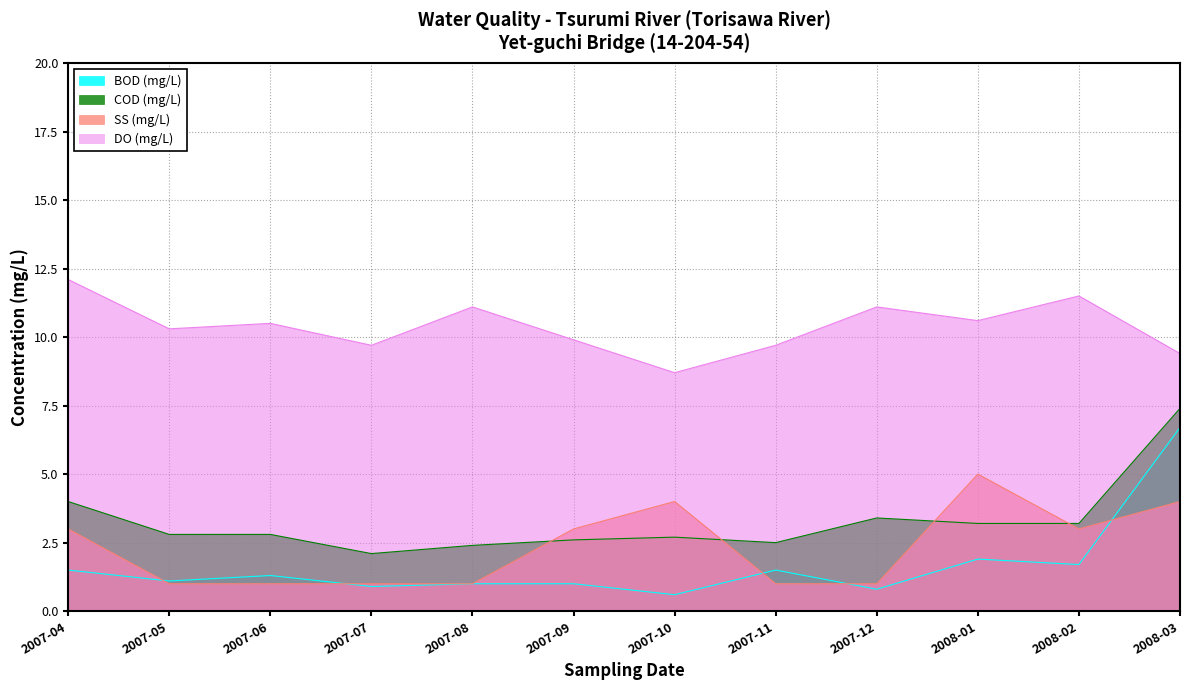

What is the average value of the BOD (mg/L) series?

1.7